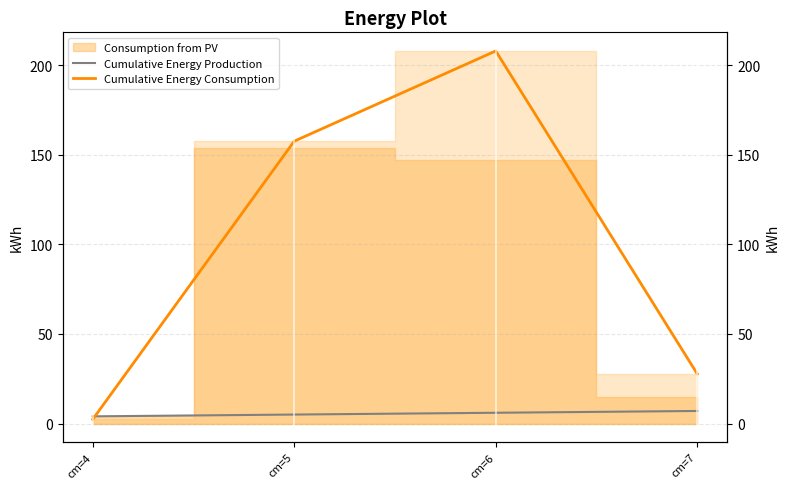

How many data points in Cumulative Energy Production are above 6?

1